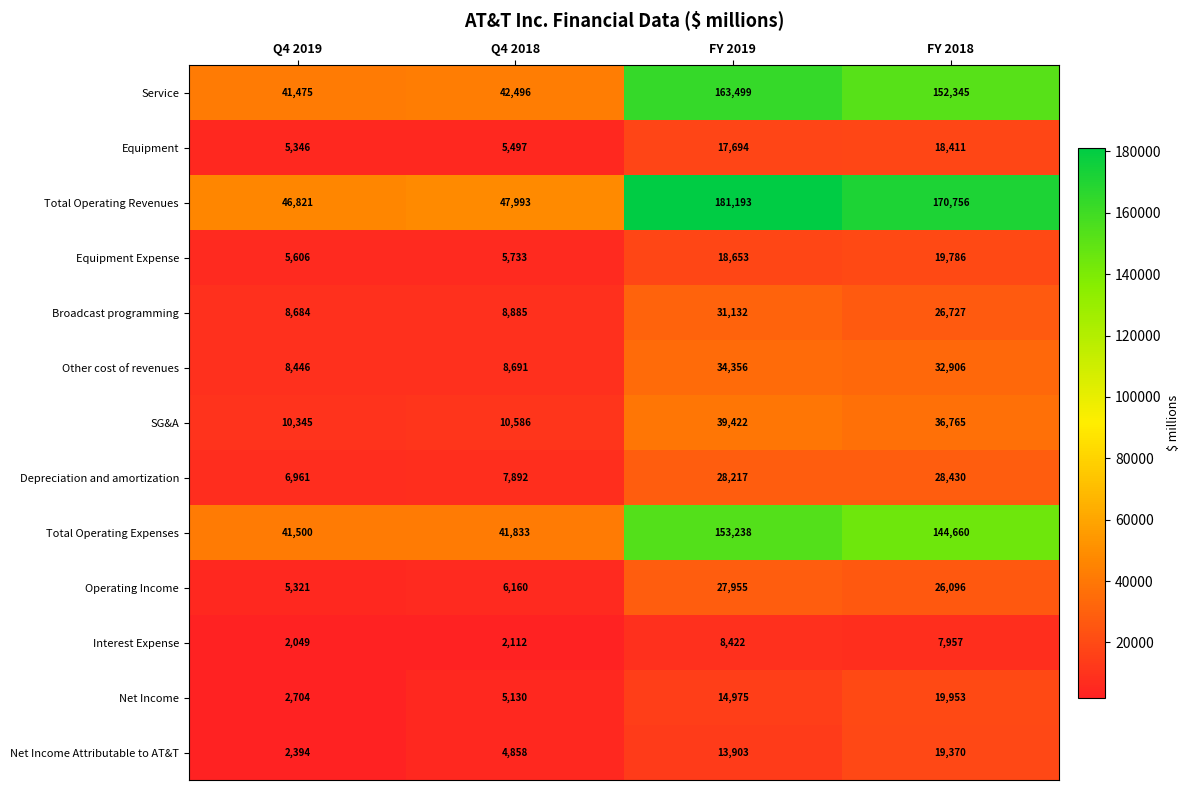

Which category has the highest value in the Equipment Expense series?

FY 2018